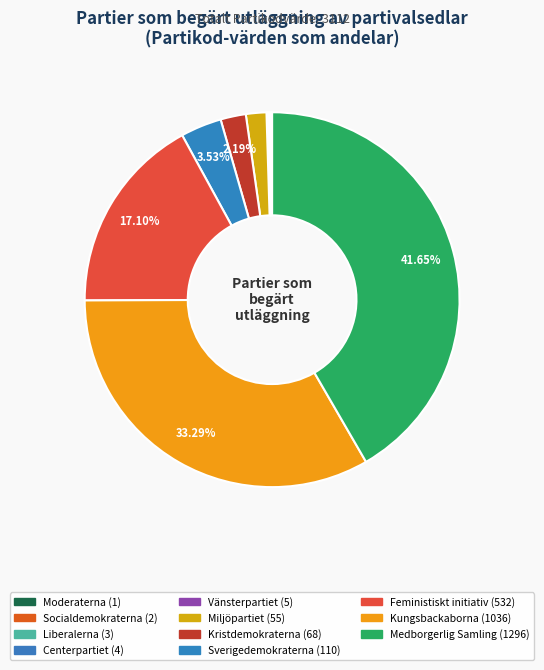

Which has a higher value, Medborgerlig Samling or Feministiskt initiativ?

Medborgerlig Samling